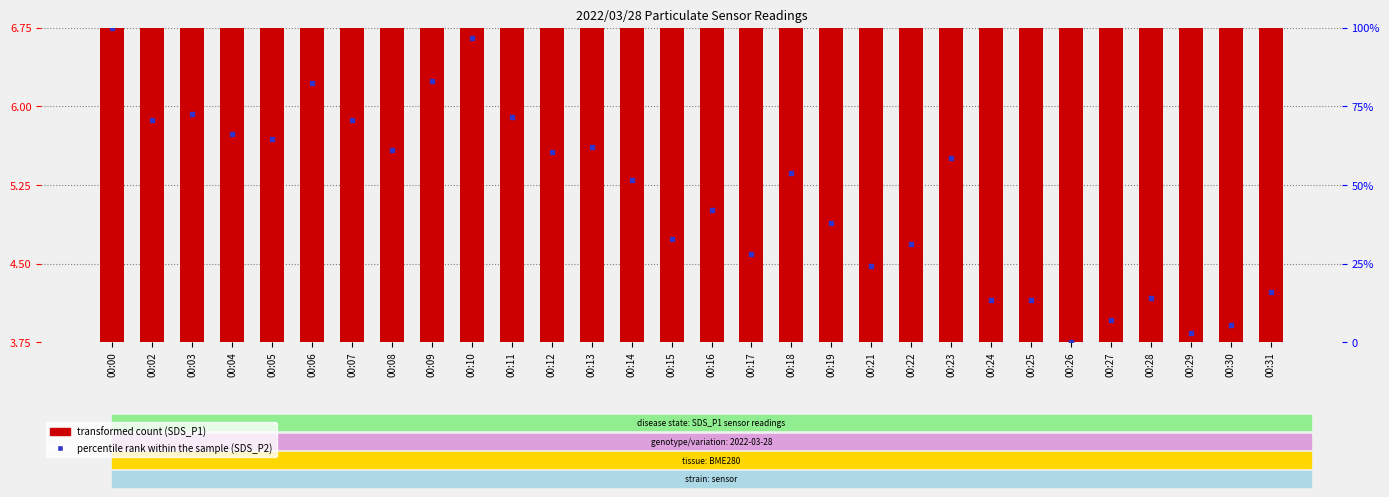

Which series has the widest spread of Y values?

SDS_P2 percentile rank